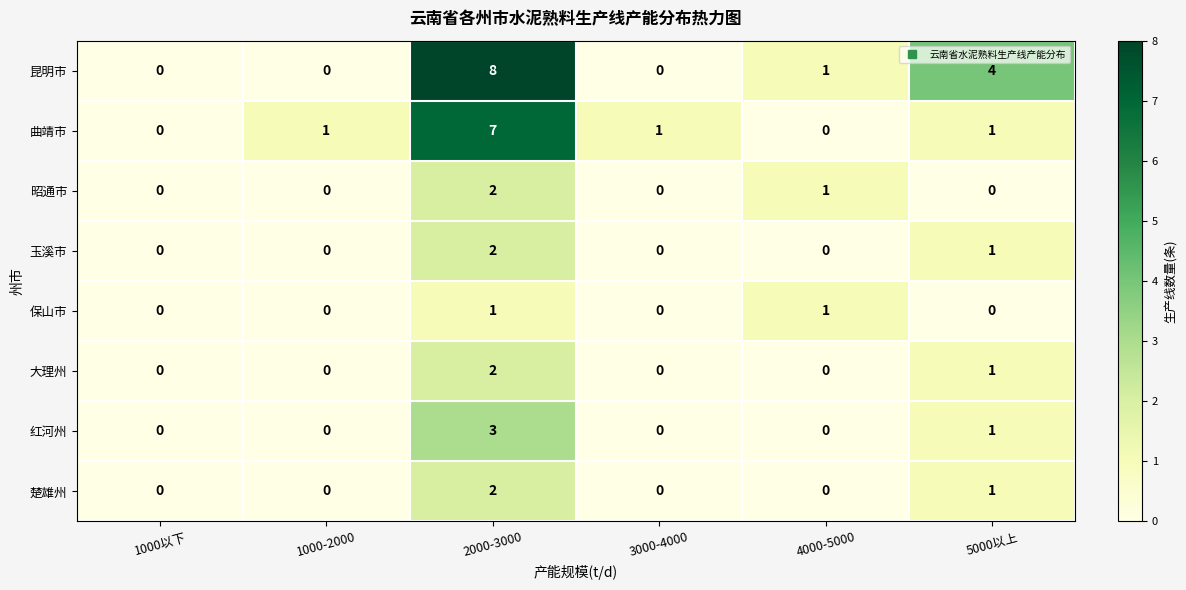

Which series has the largest total across all categories?

昆明市